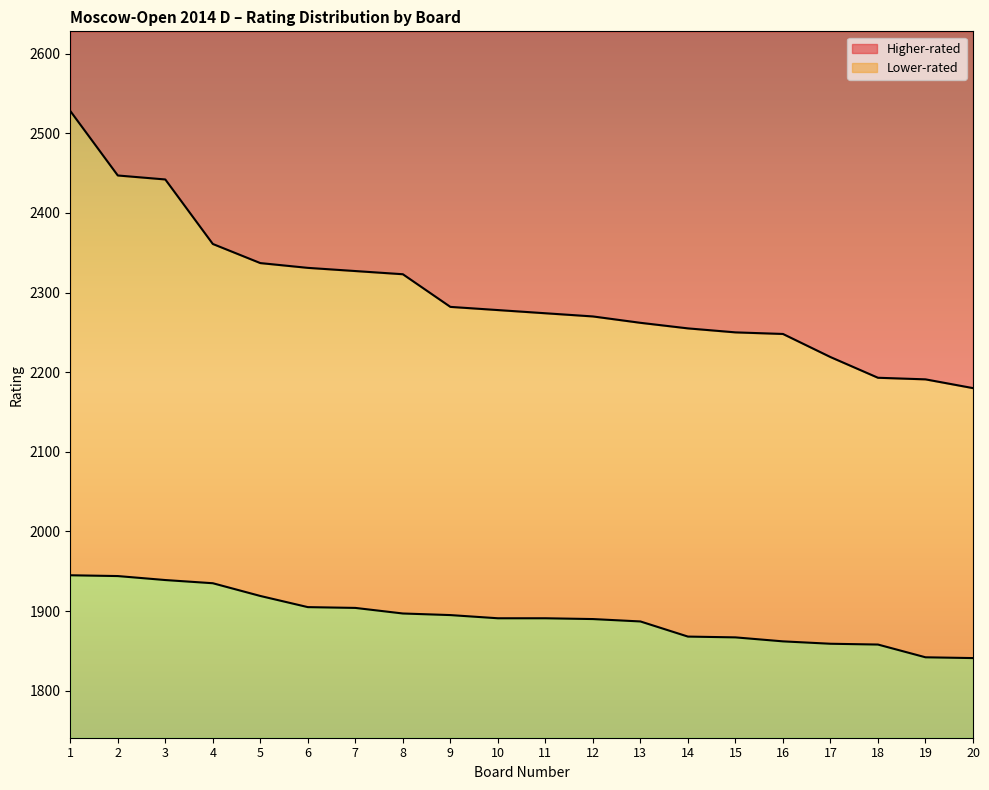

What is the spread (max minus min) of values at 13?

375